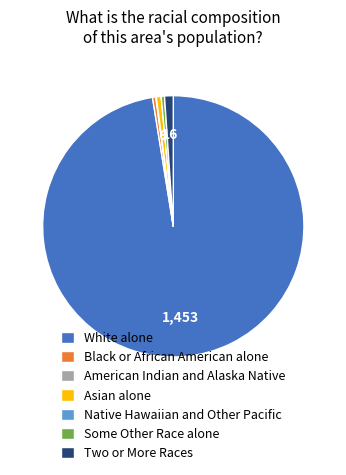

The Black or African American alone slice represents 0% of the pie. True or false?

True